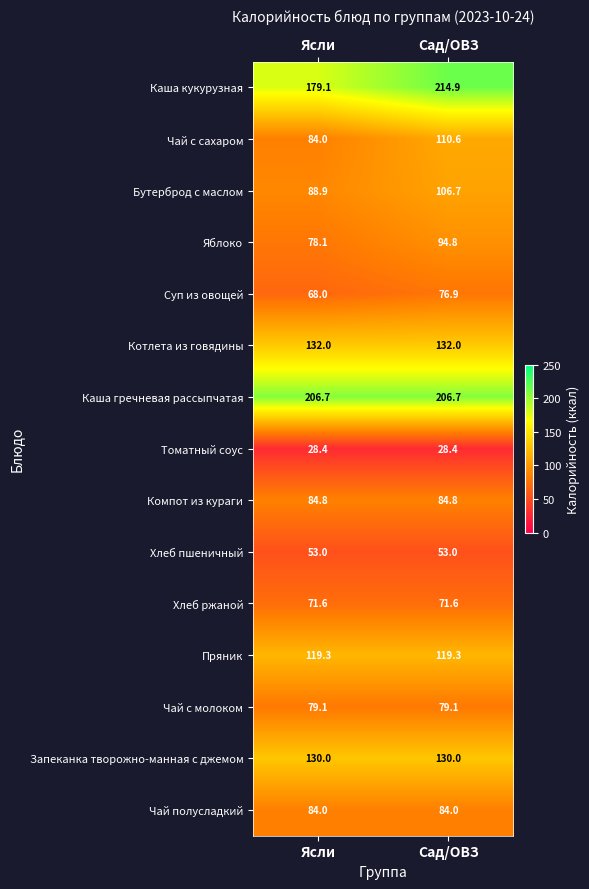

The Чай с сахаром series shows 179.4 at Сад/ОВЗ. True or false?

False